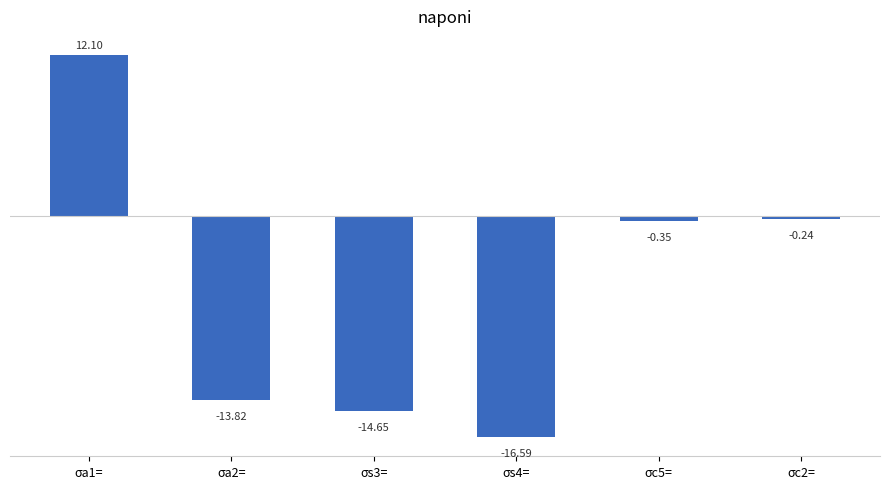

Between σs4= and σa1=, which is larger?

σa1=